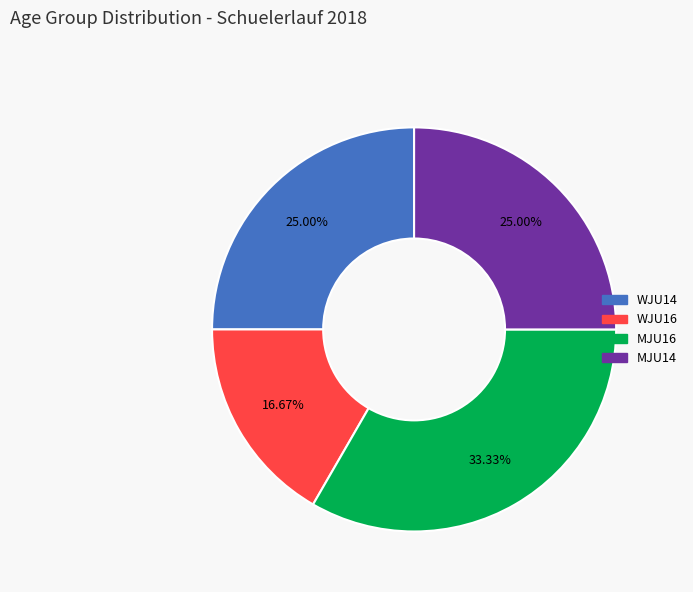

What percentage is the MJU16 slice, to the nearest percent?

33%